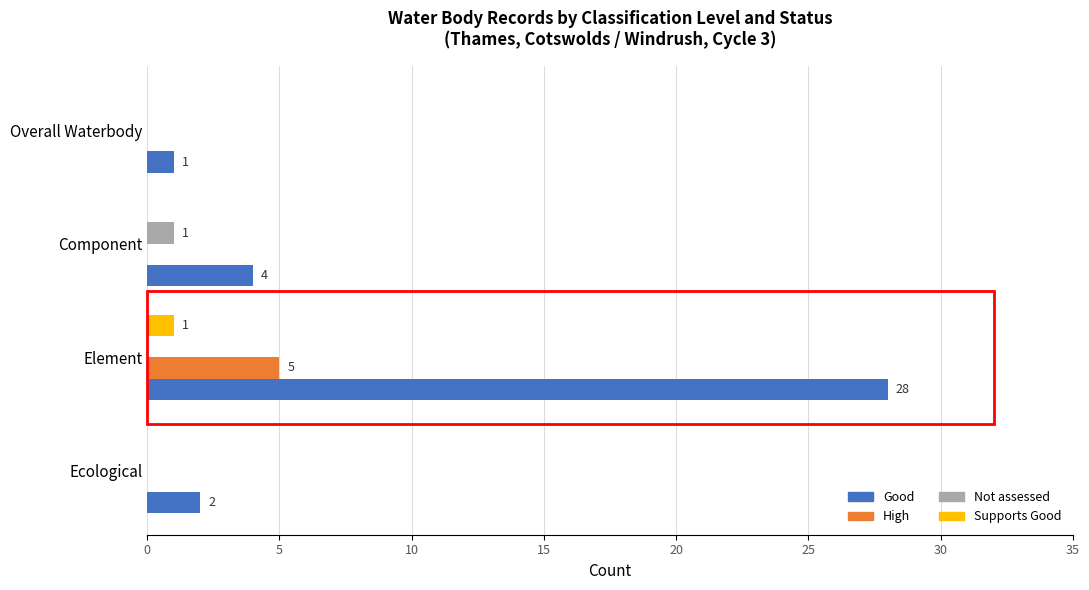

What are all the series names shown in the legend?

Good, High, Not assessed, Supports Good